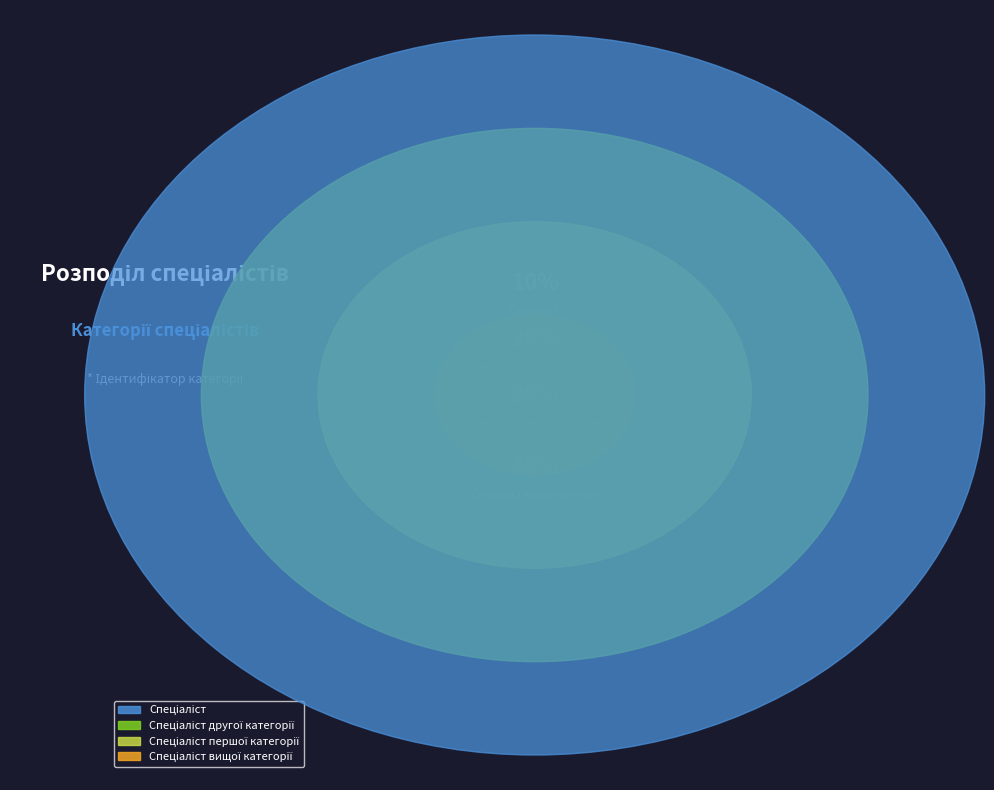

Is Спеціаліст the majority of the pie?

No